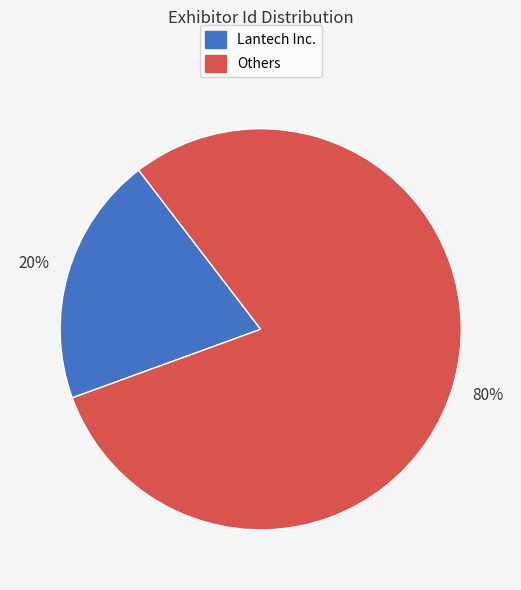

True or false: Lantech Inc. accounts for 20% of the total.

True